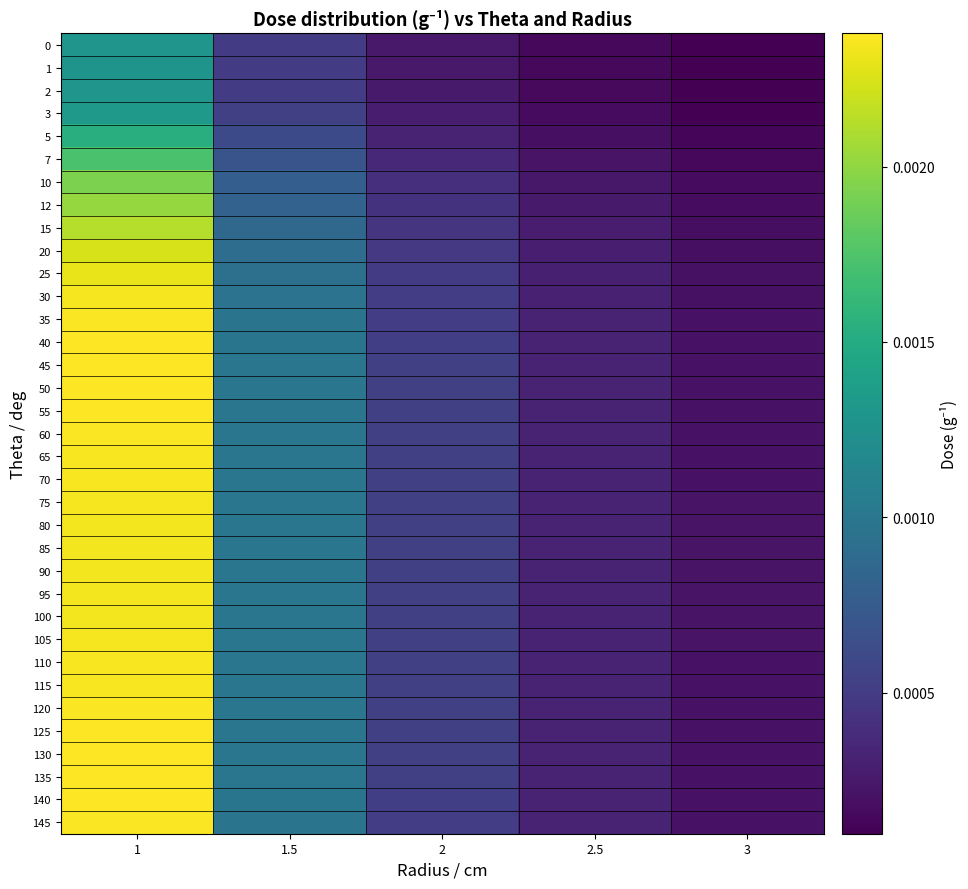

Between 1.5 and 2, which is larger?

1.5